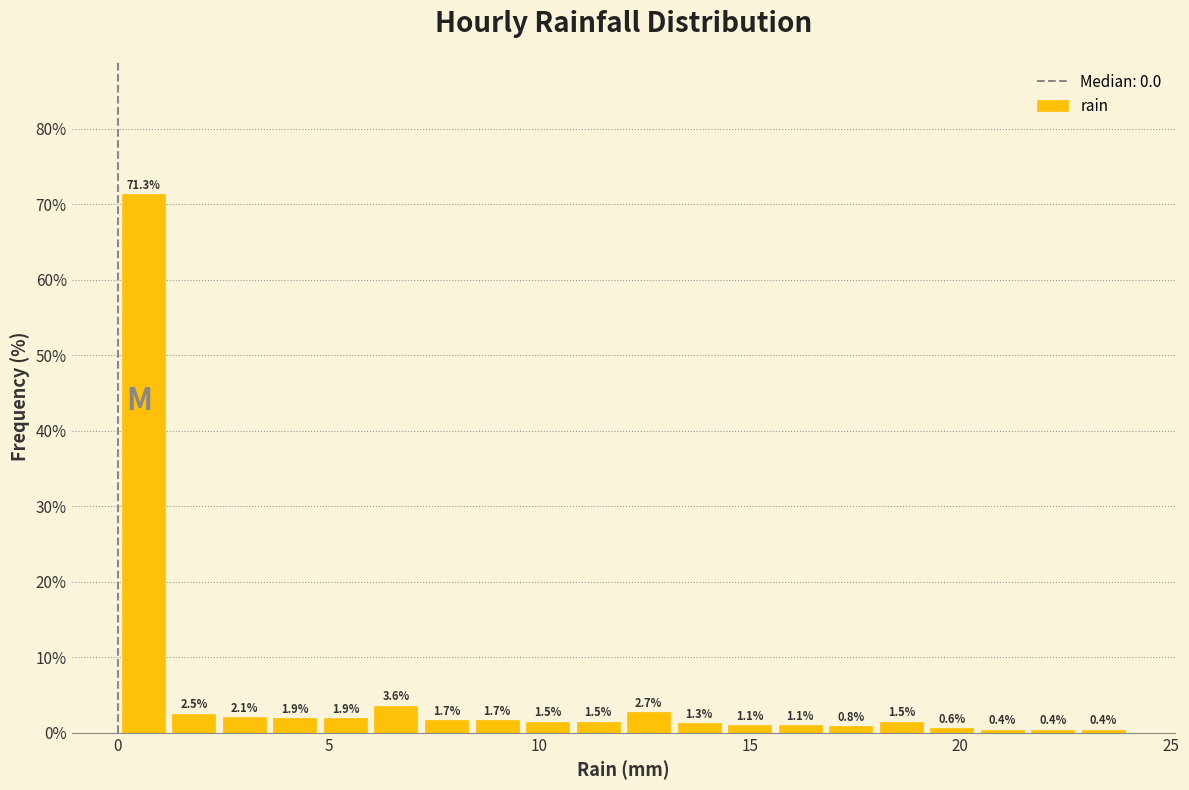

Around what value on the x-axis is the tallest bar? Give the approximate position of its centre, as read against the axis.

0.5